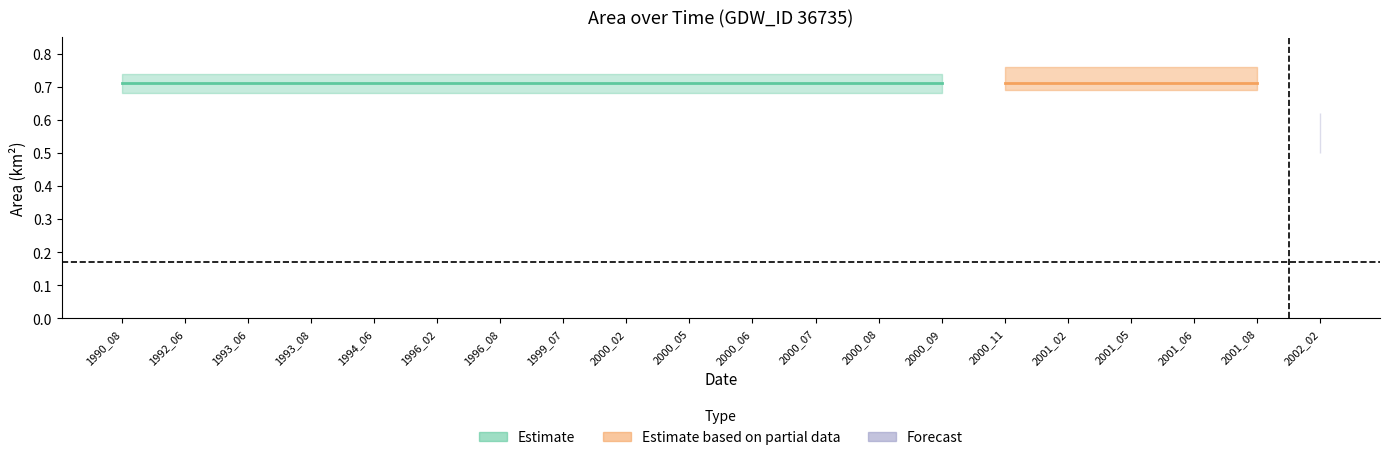

Which category has the highest value in the landArea series?

1990_08